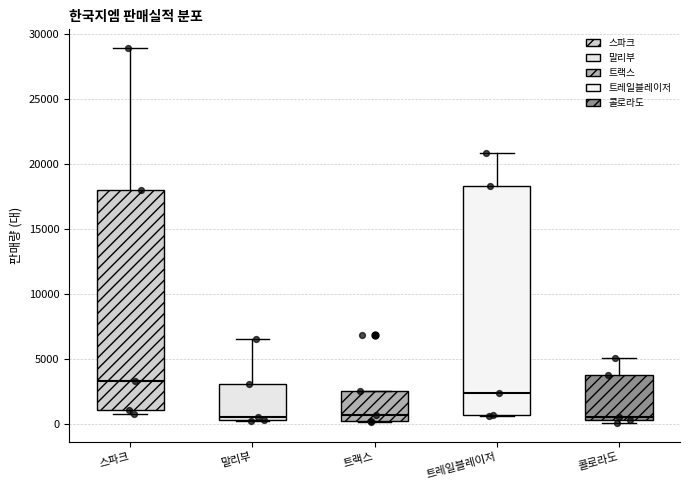

Reading left to right, transcribe this box plot: for each box, give where its median line is, the range the box spans, and where its two whiskers end, as read against the y-axis. The values are not printed on the chart, so give them approximately, as read against the axis.

스파크: median 3500, box 1000 to 18000, whiskers 500 to 29000
말리부: median 500 (just above the box's lower edge), box 500 to 3000, whiskers 0 to 6500
트랙스: median 500, box 0 to 2500, whiskers 0 to 2500
트레일블레이저: median 2500, box 500 to 18500, whiskers 500 to 21000
콜로라도: median 500 (just above the box's lower edge), box 500 to 4000, whiskers 0 to 5000